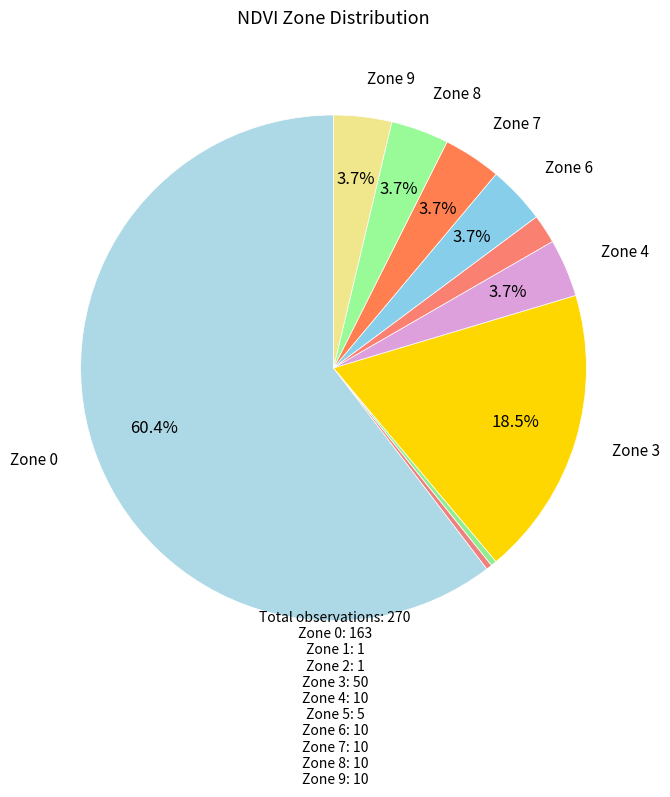

How many slices are in this pie chart?

10